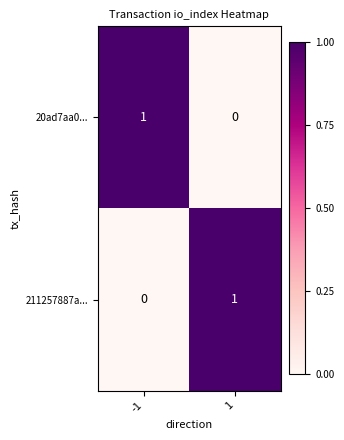

List the labels in order of 211257887a... value, smallest first.

-1, 1